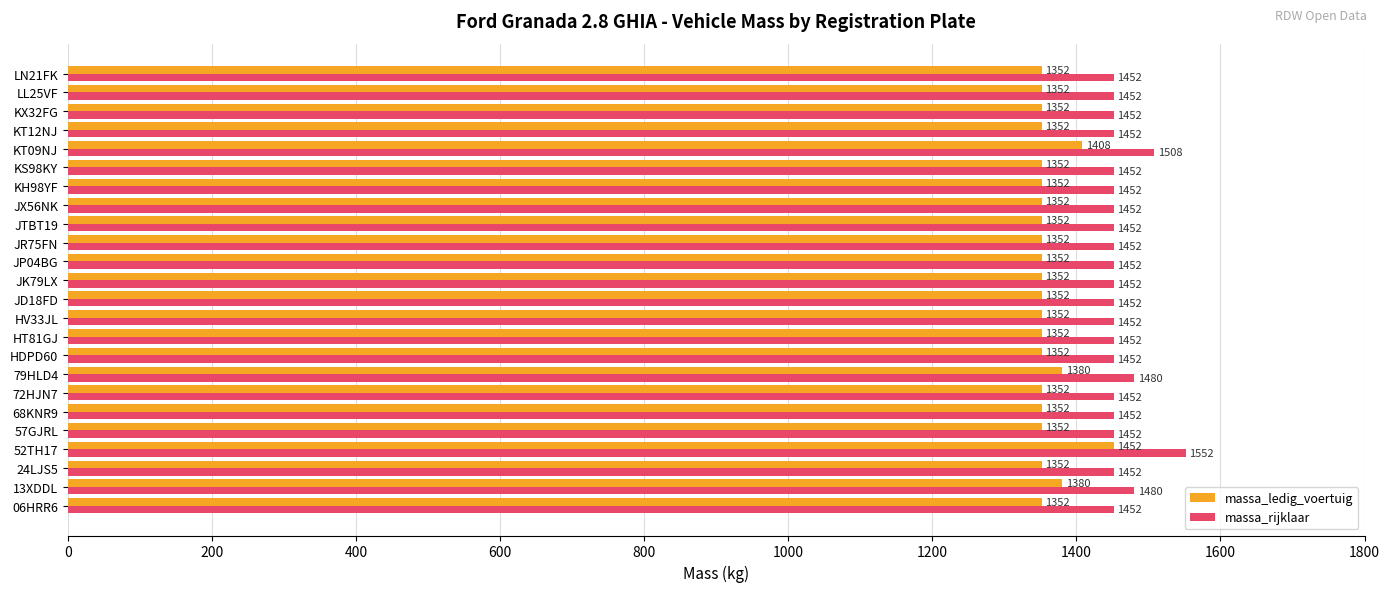

Which category has the highest value across all series?

52TH17